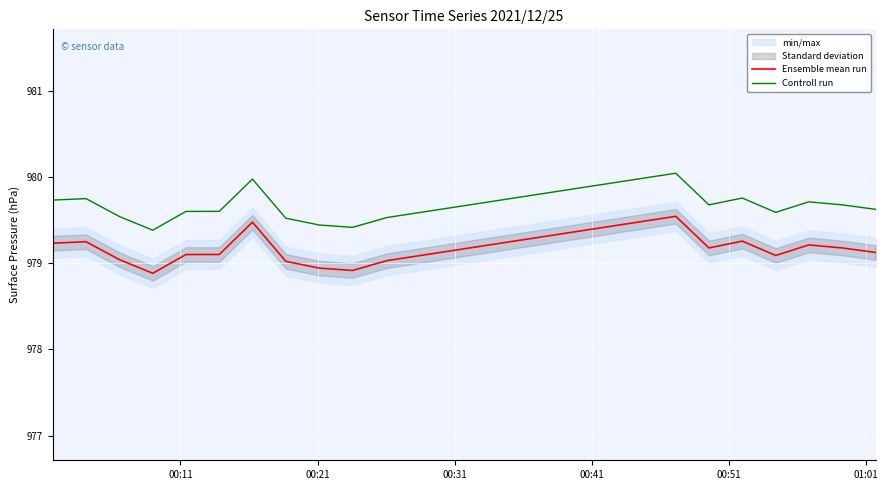

True or false: Controll run and Ensemble mean run cross at least once.

False